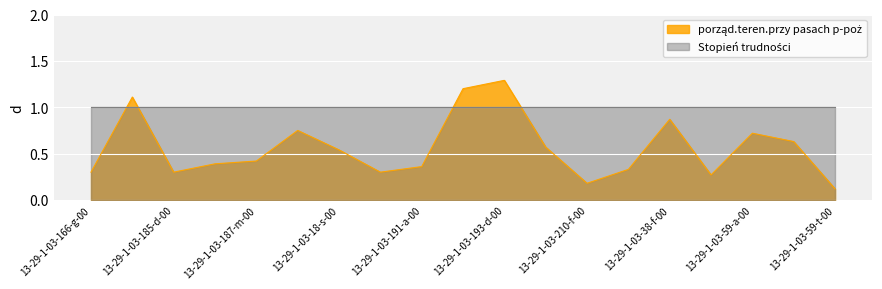

What is the change in value from 13-29-1-03-18-s-00 to 13-29-1-03-38-g-00?

-0.3